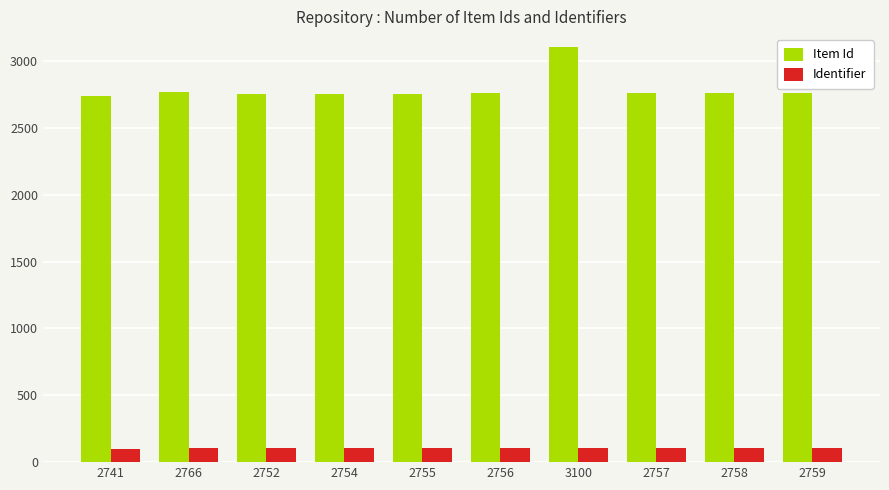

What are all the series names shown in the legend?

Item Id, Identifier